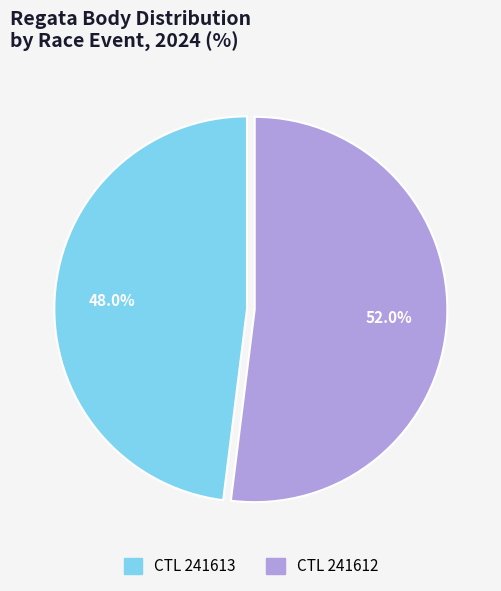

Is there any slice that represents more than half of the pie?

Yes